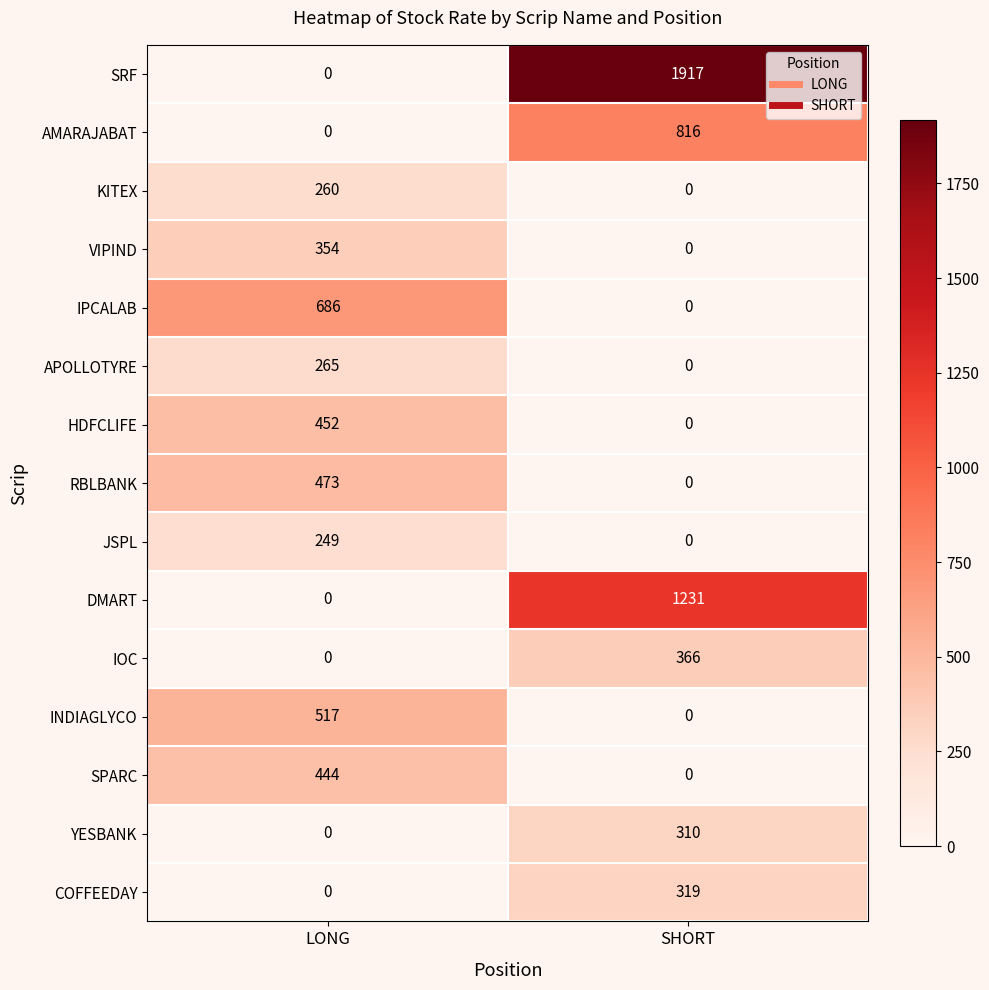

At how many categories does at least one series exceed 439?

2